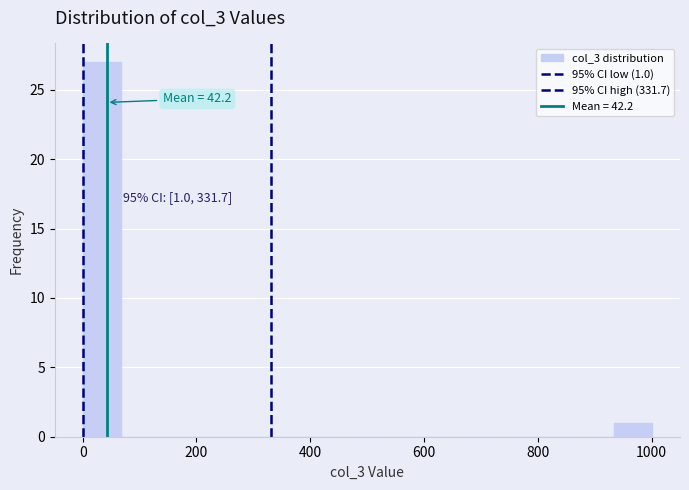

Around what value on the x-axis is the tallest bar? Give the approximate position of its centre, as read against the axis.

40